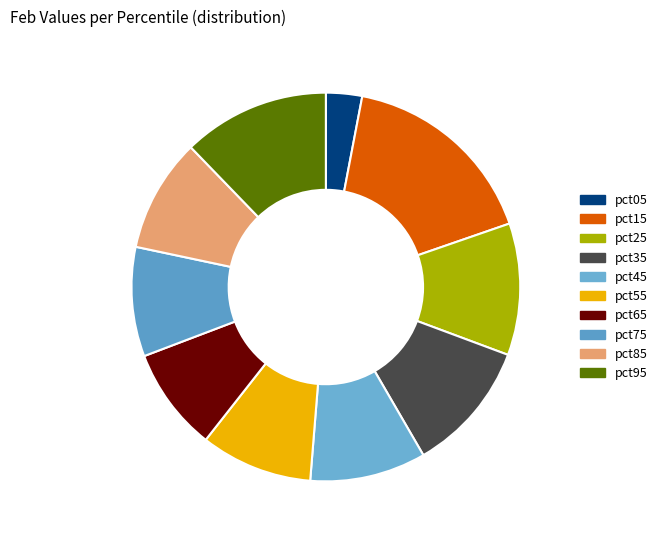

Which slice is the largest?

pct15